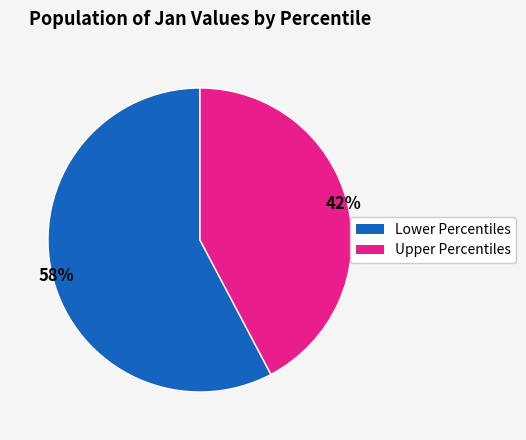

Does any single category account for the majority?

Yes